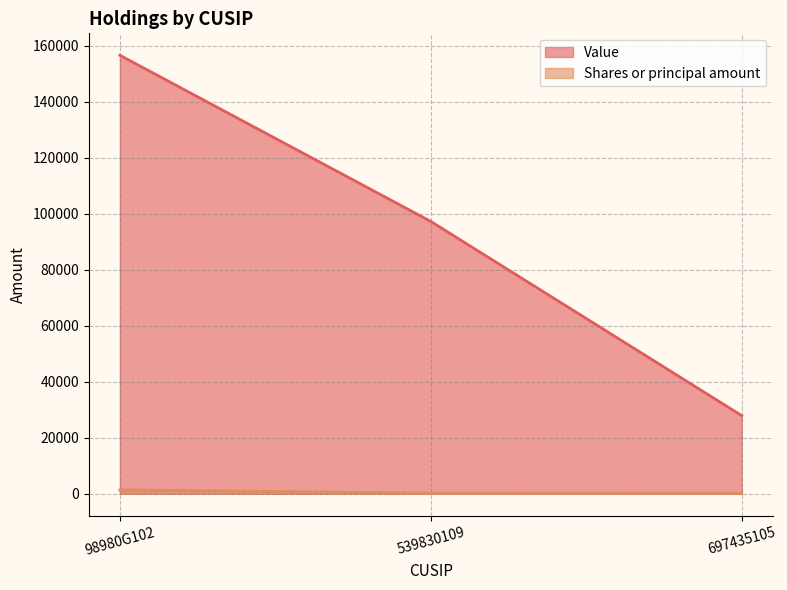

Between 539830109 and 98980G102, which is larger?

98980G102